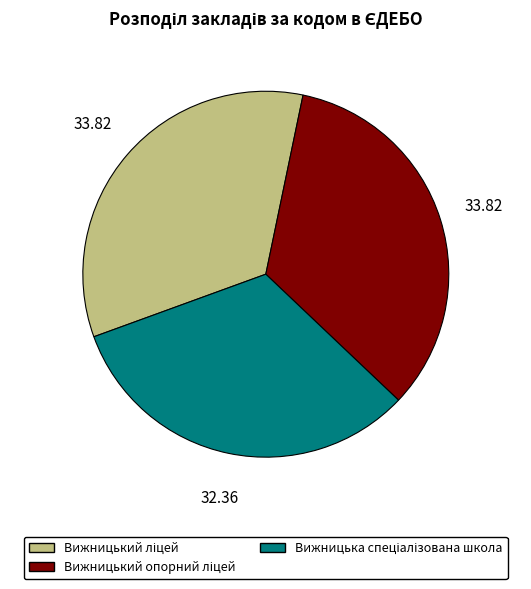

Does any single category account for the majority?

No